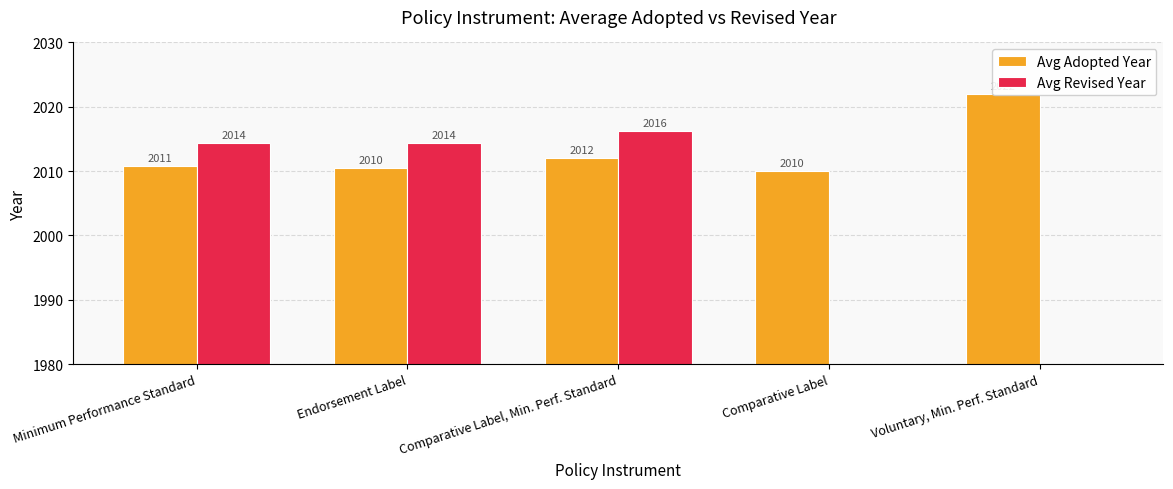

What is the label of the 1st bar from the left?

Minimum Performance Standard